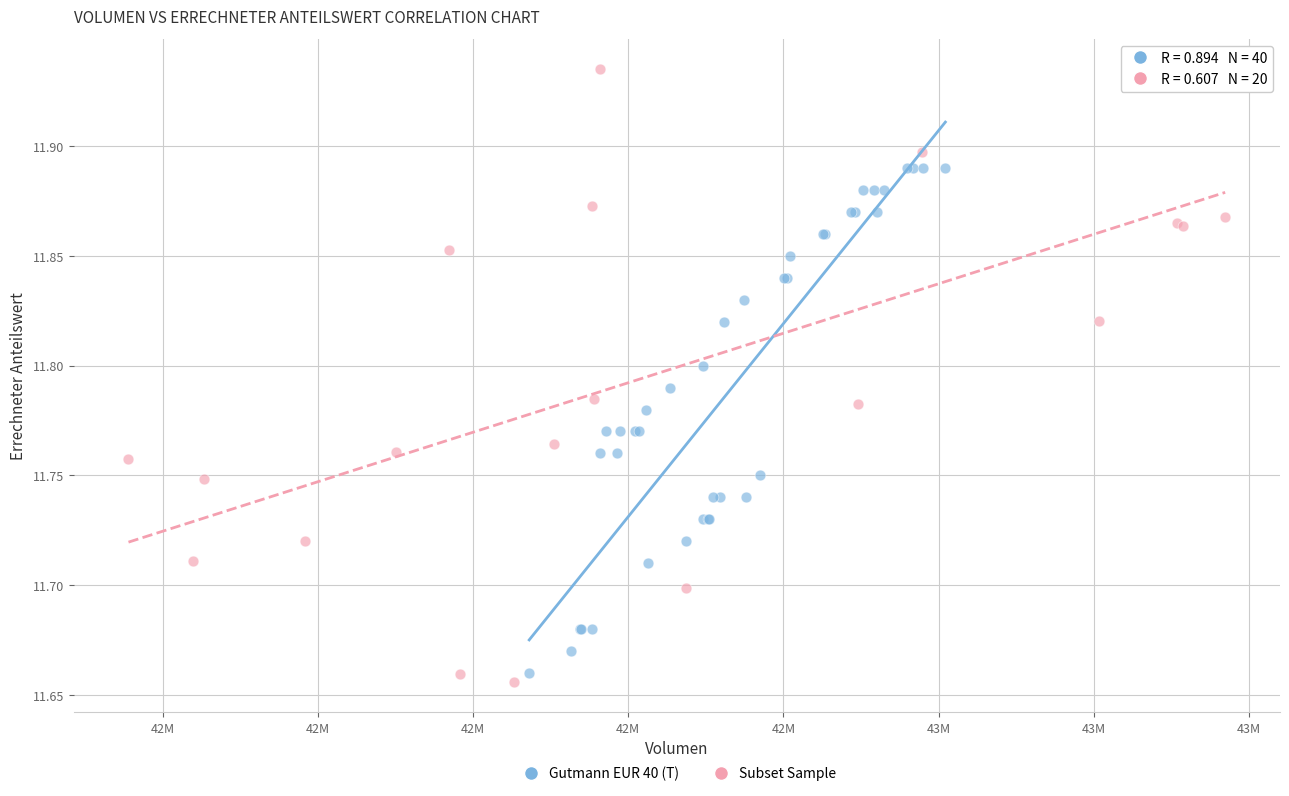

Which series reaches the maximum Y coordinate?

Subset Sample